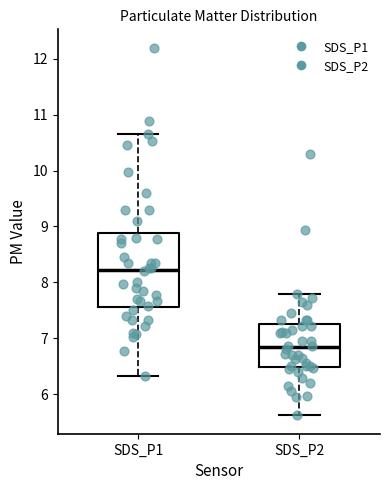

Reading left to right, read every box against the y-axis: the position of its median line, the range the box covers, and the ends of its whiskers. The values are not printed on the chart, so give them approximately, as read against the axis.

SDS_P1: median 8.2, box 7.6 to 8.9, whiskers 6.3 to 10.7
SDS_P2: median 6.8, box 6.5 to 7.2, whiskers 5.6 to 7.8